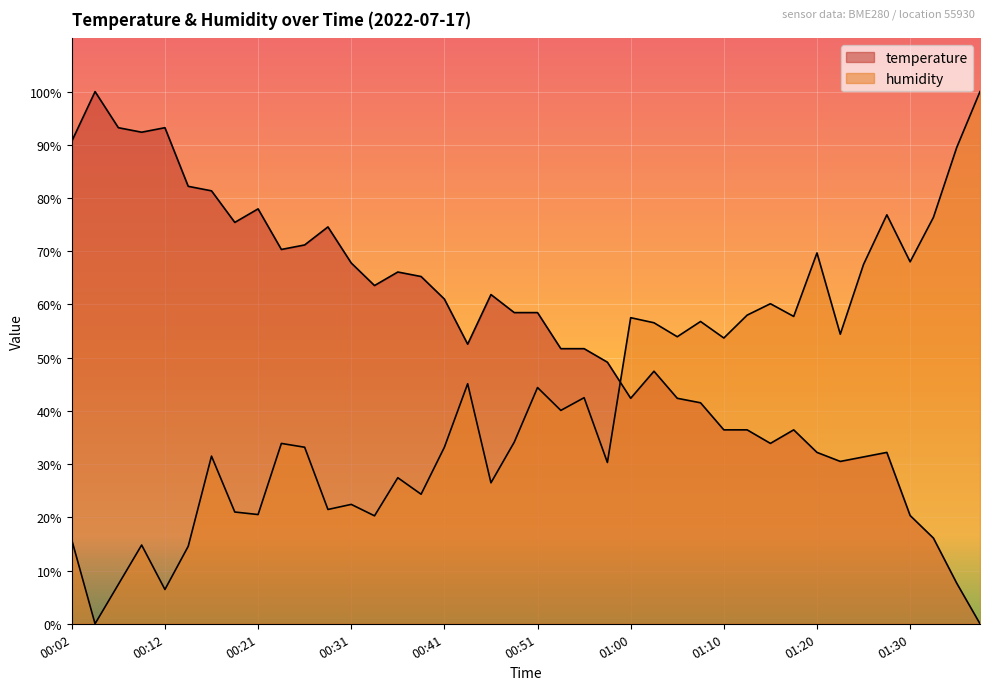

Which series has the largest range (max minus min)?

temperature